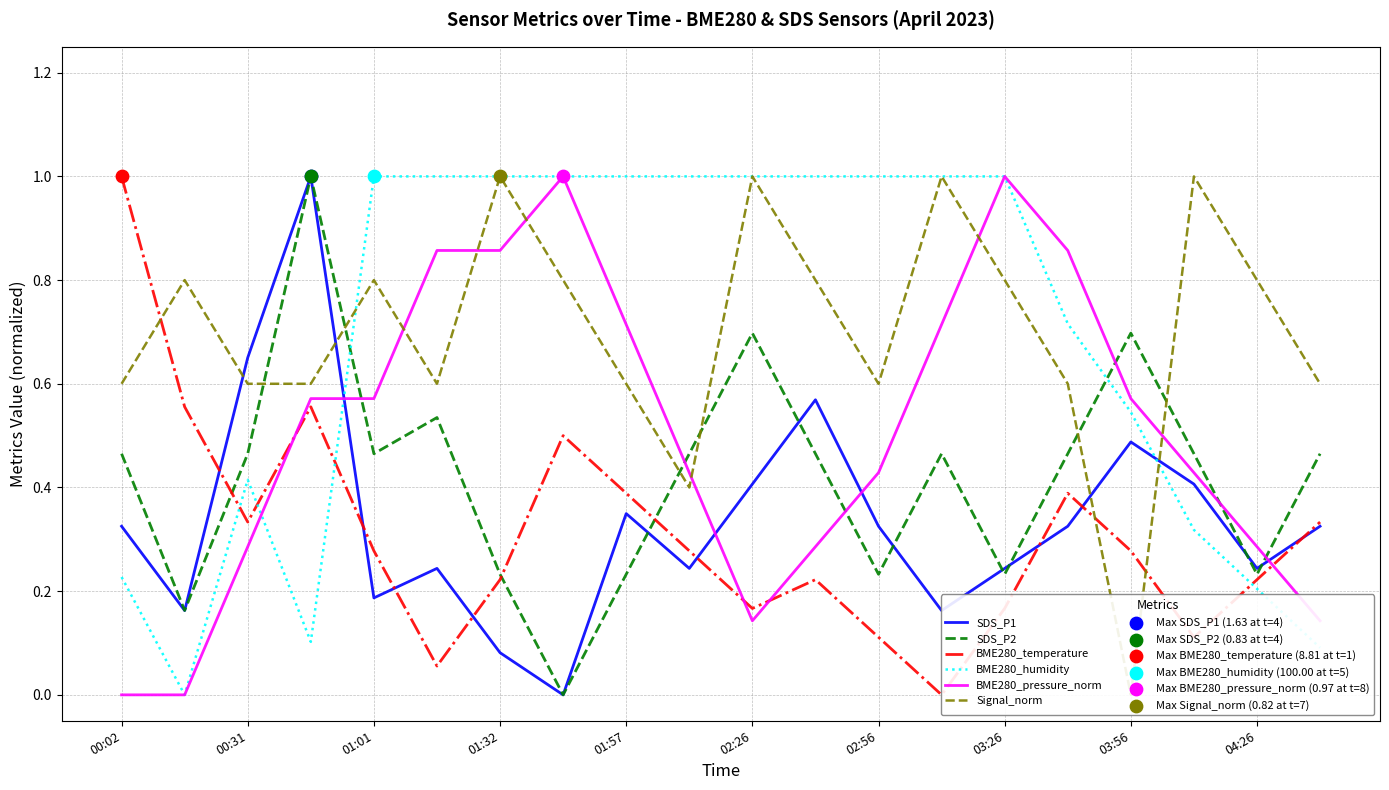

What are all the series names shown in the legend?

SDS_P1, SDS_P2, BME280_temperature, BME280_humidity, BME280_pressure_norm, Signal_norm